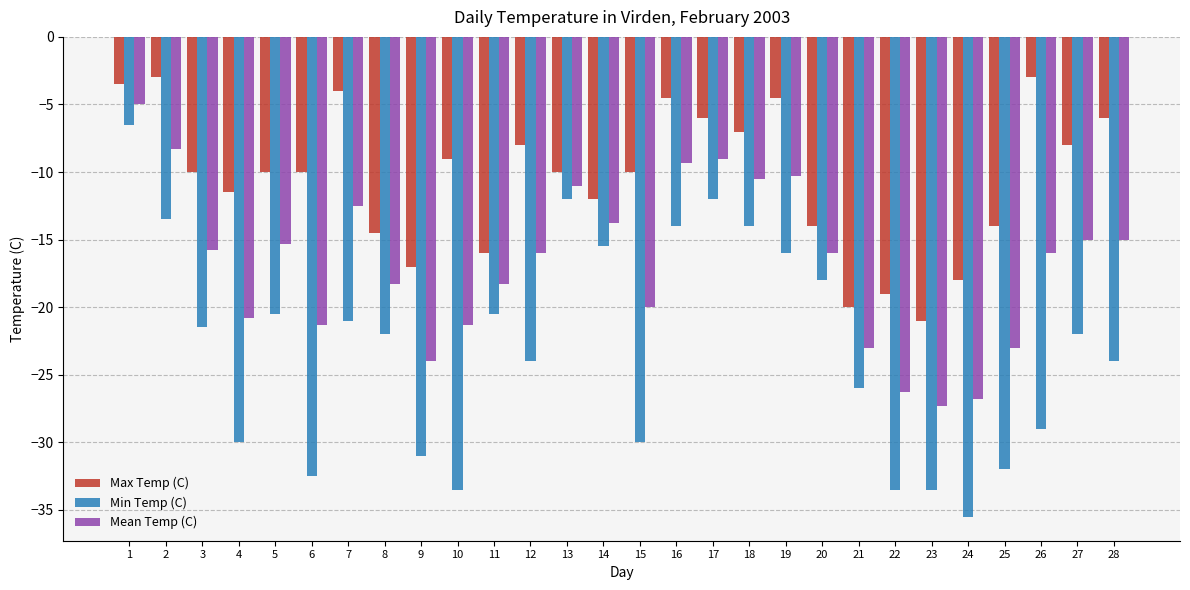

Rank the series at 18 from lowest to highest value.

Min Temp (C), Mean Temp (C), Max Temp (C)